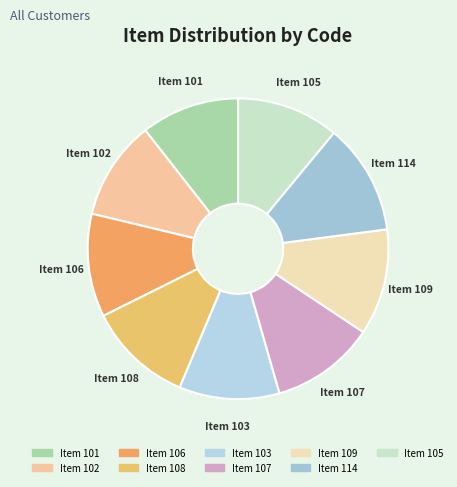

Which slice is the smallest?

101